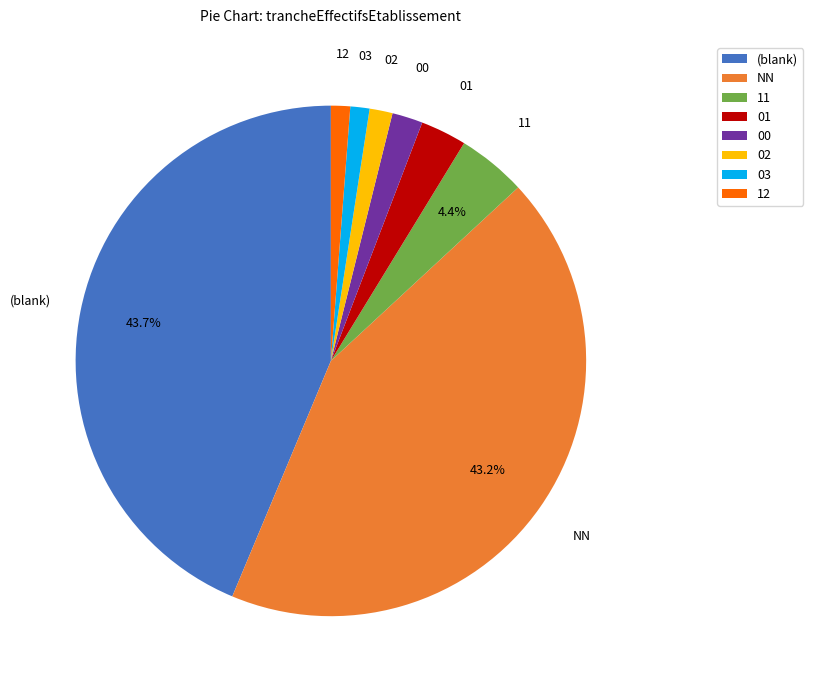

Between 02 and 11, which is larger?

11